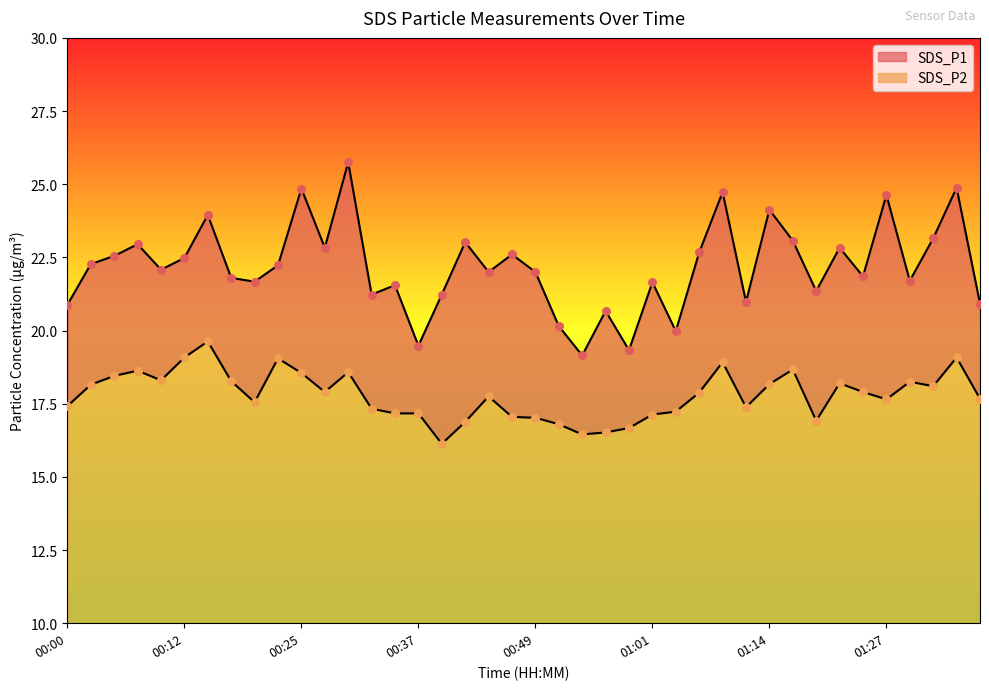

What is the total value across all series at 00:32?

38.6